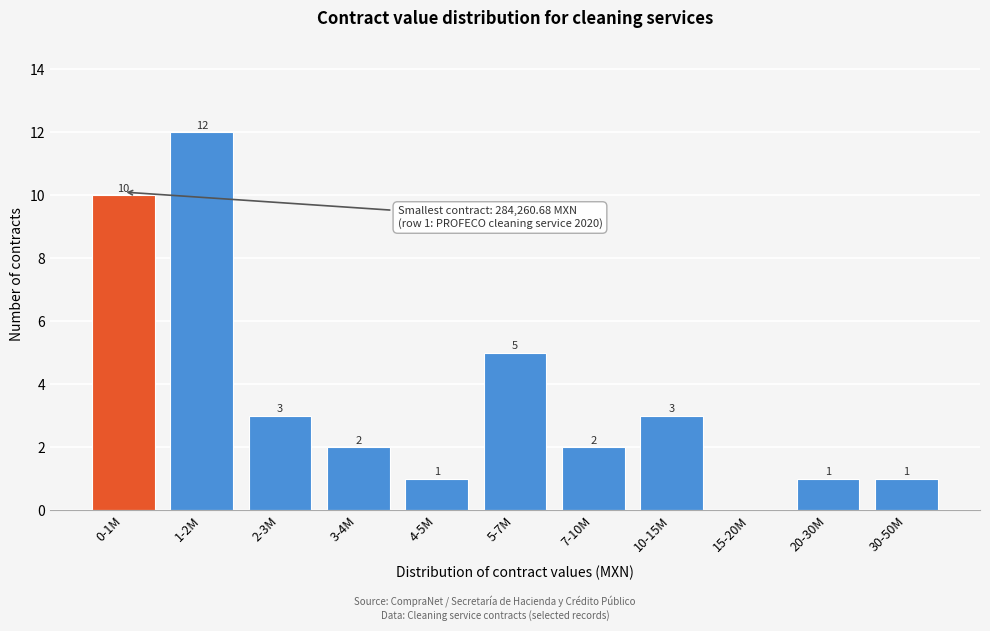

Reading left to right, extract all data points from this chart.

0-1M=10	1-2M=12	2-3M=3	3-4M=2	4-5M=1	5-7M=5	7-10M=2	10-15M=3	15-20M=0	20-30M=1	30-50M=1